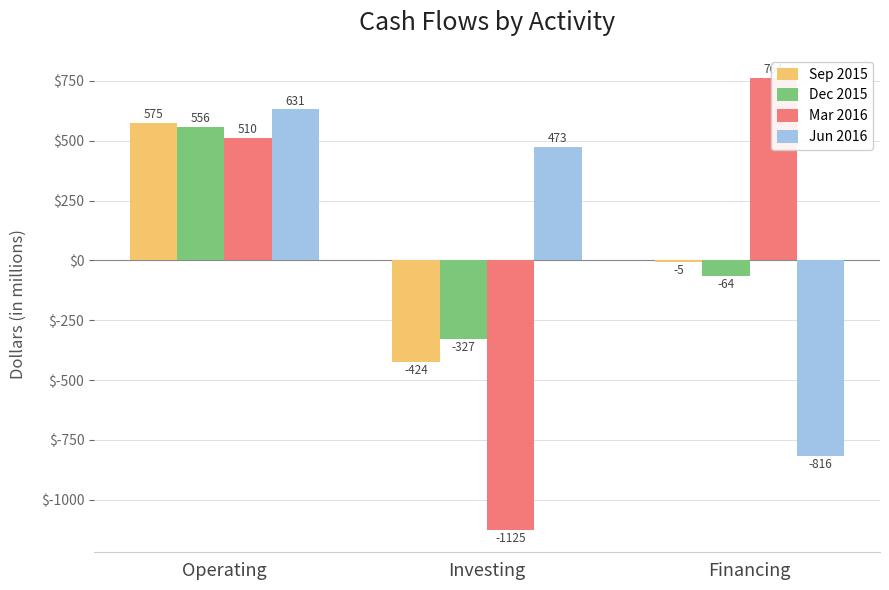

How many data points in Sep 2015 are less than -5?

1